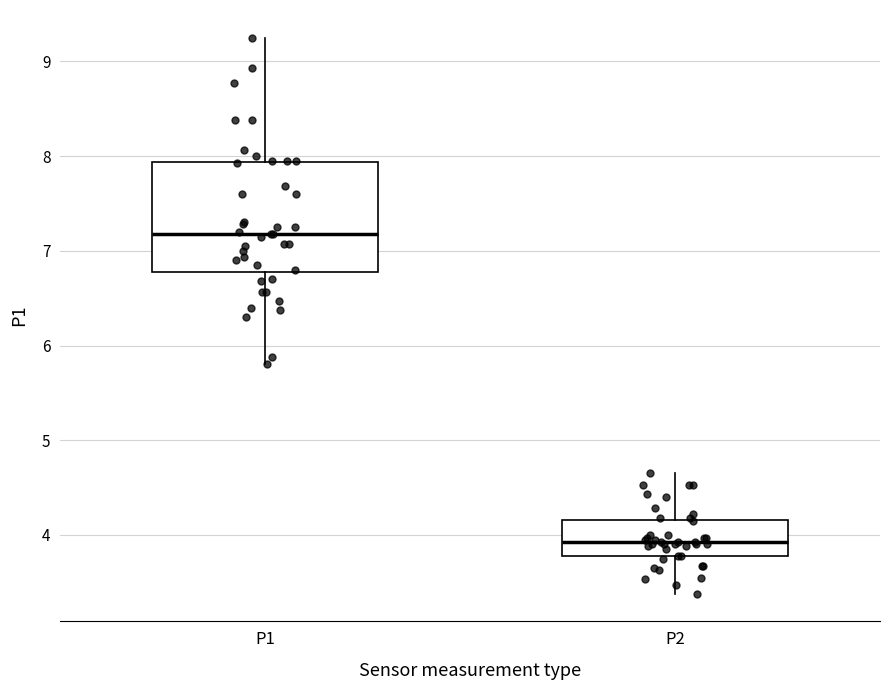

Comparing the boxes themselves (not the whiskers), which one is the tallest?

P1